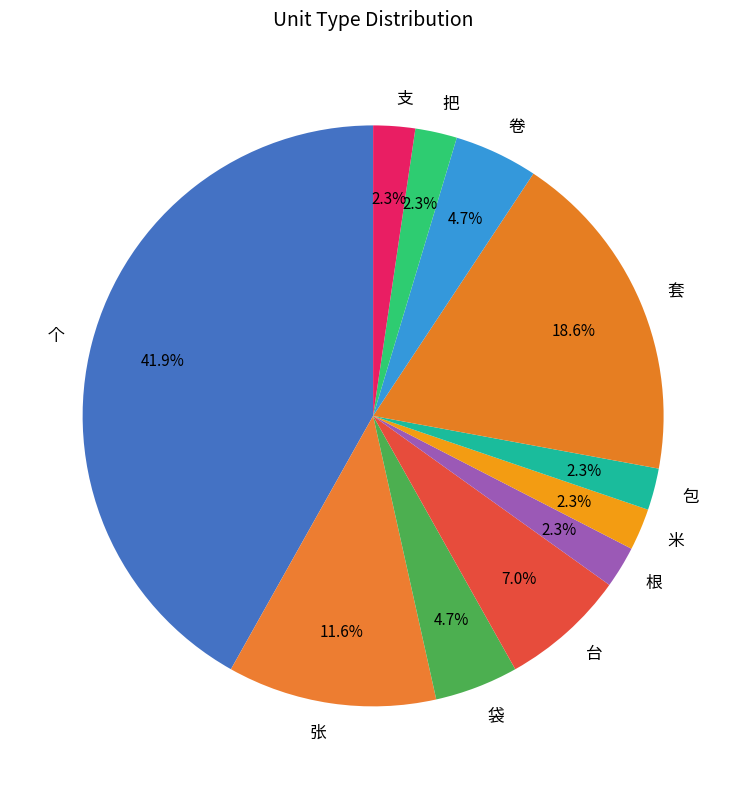

Which category has the biggest portion of the pie?

个